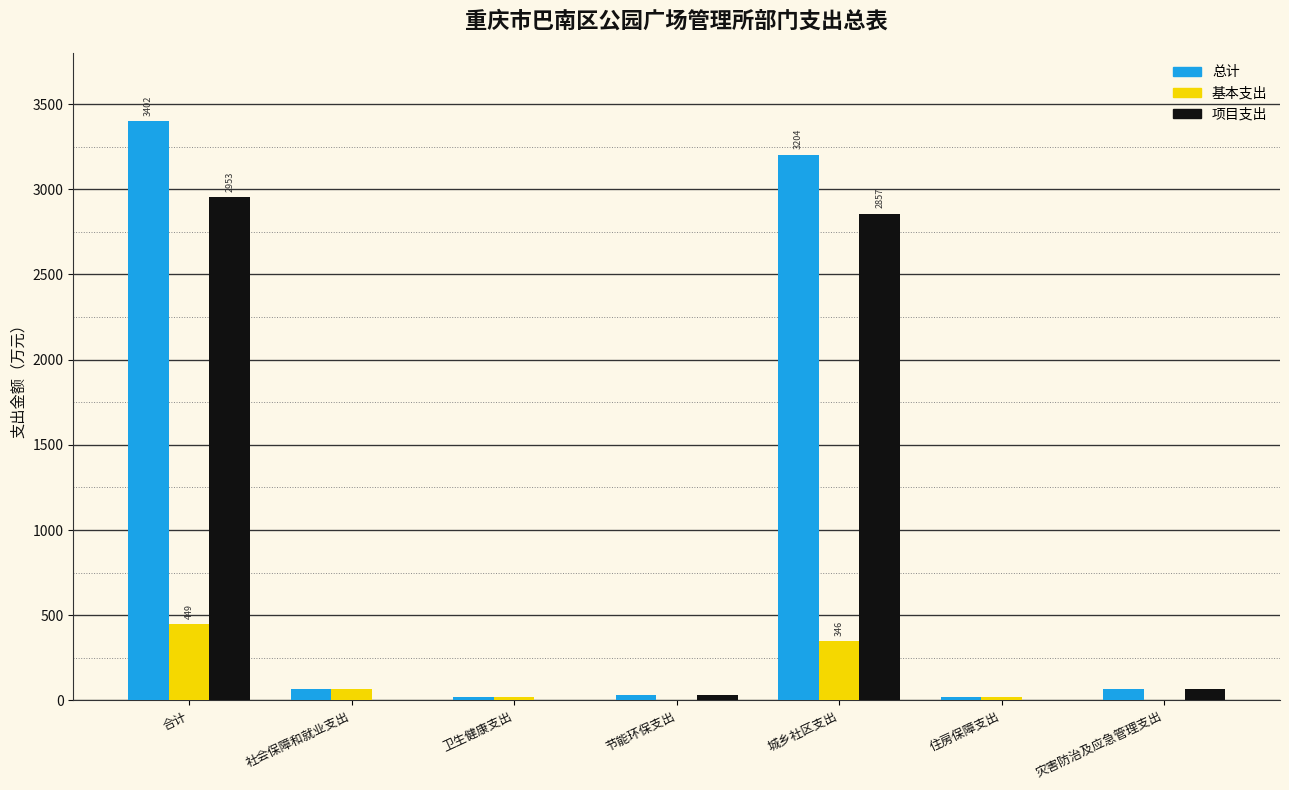

The 基本支出 series shows 0.0 at 节能环保支出. True or false?

True